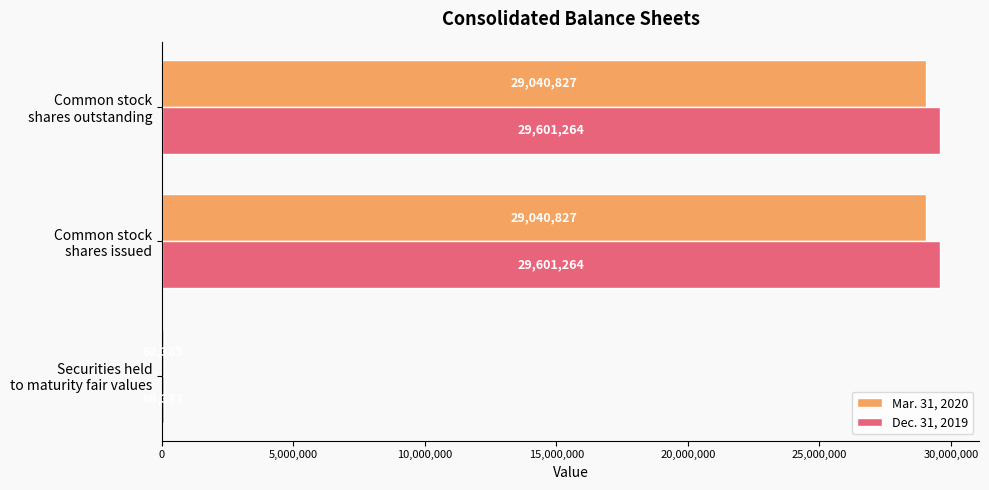

Which series has the largest total across all categories?

Dec. 31, 2019